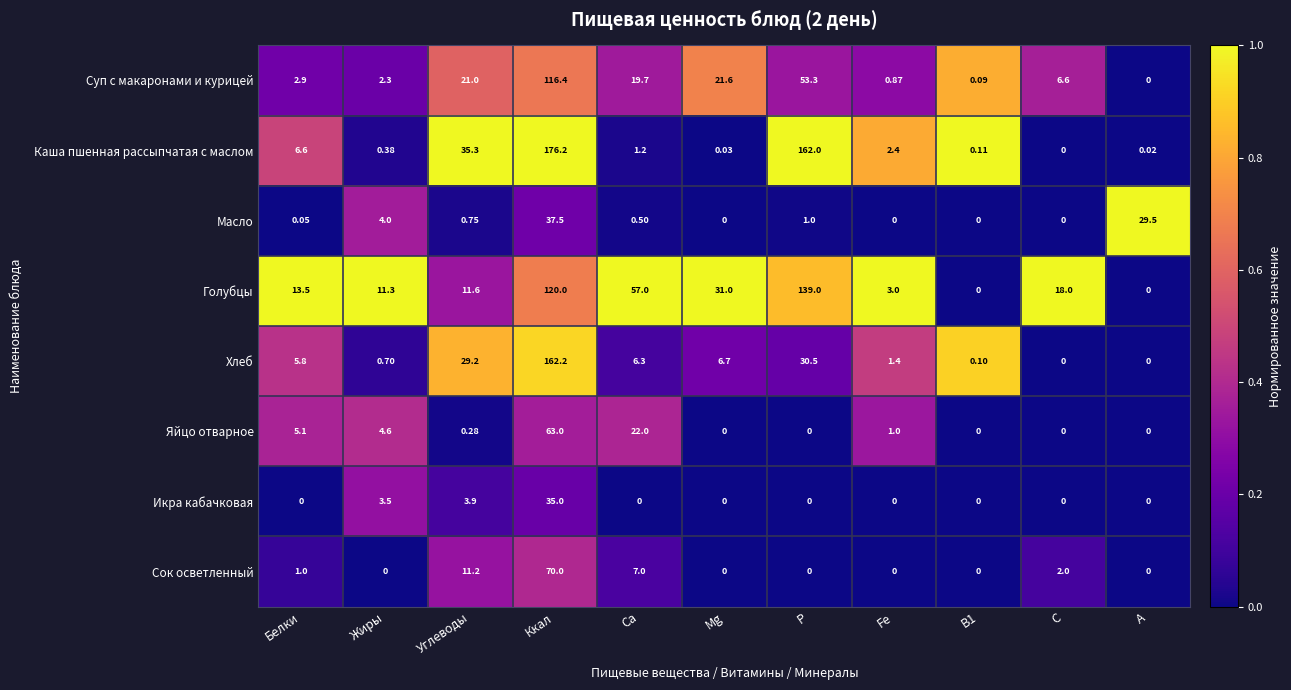

Which series has the widest spread of values?

Каша пшенная рассыпчатая с маслом